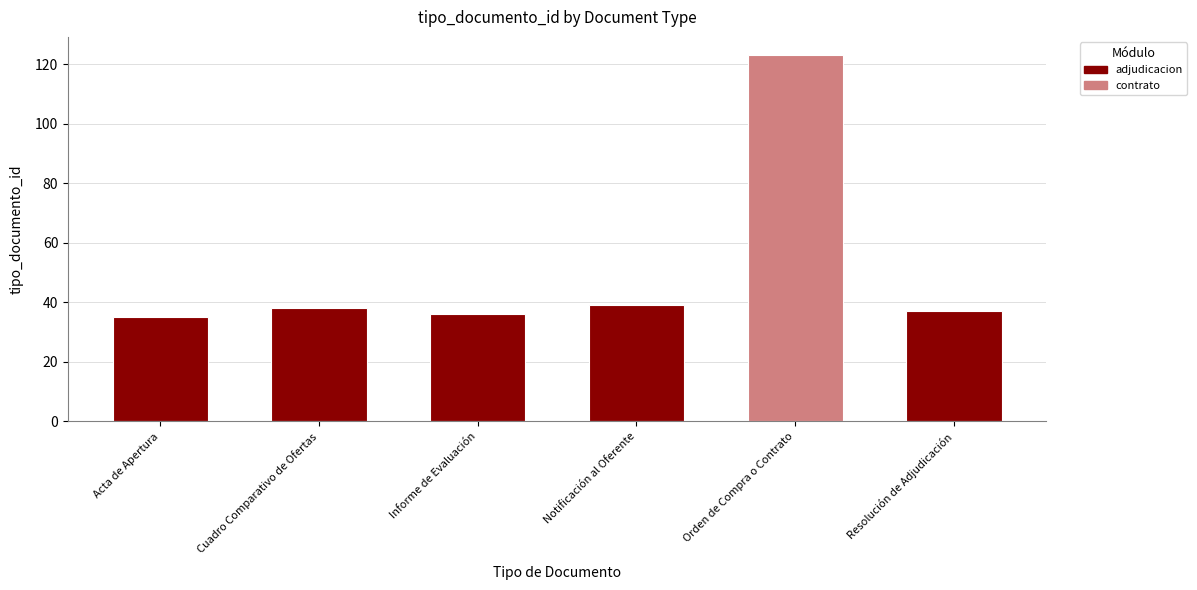

Count the values in the range 36 to 38.

3